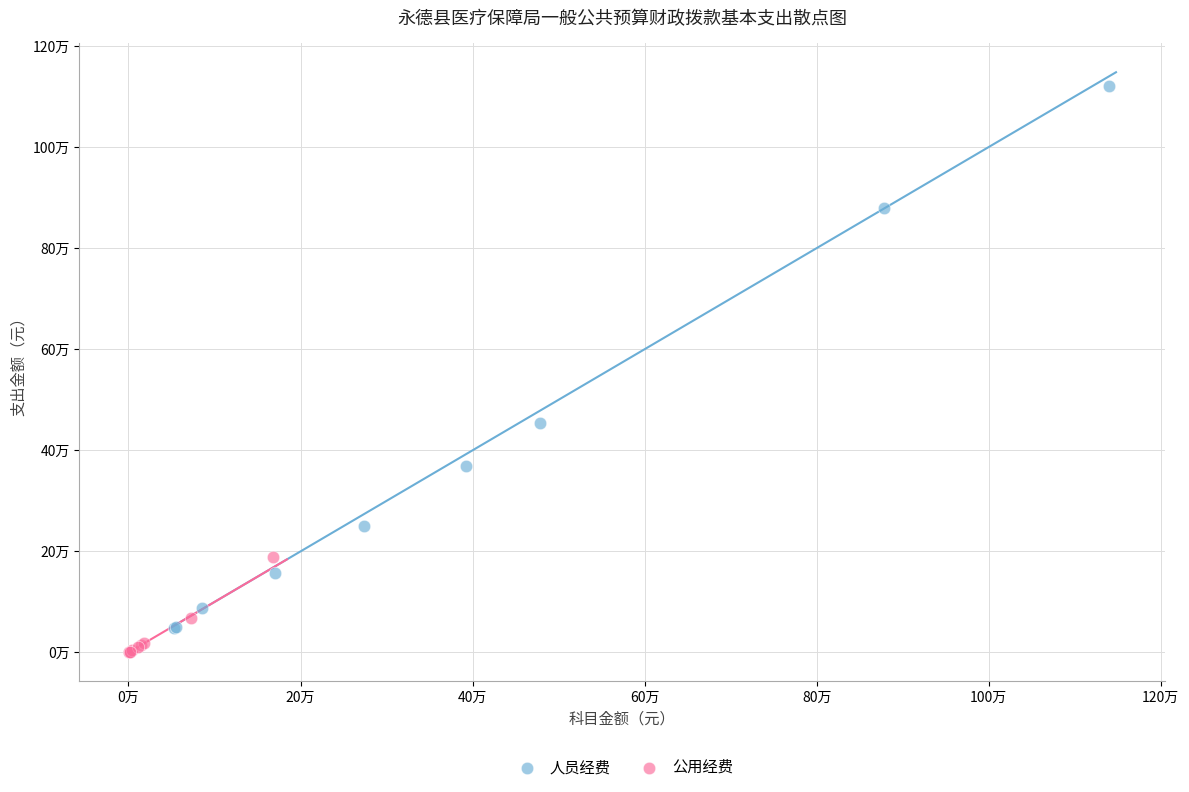

Which series has the largest Y range (max minus min)?

人员经费